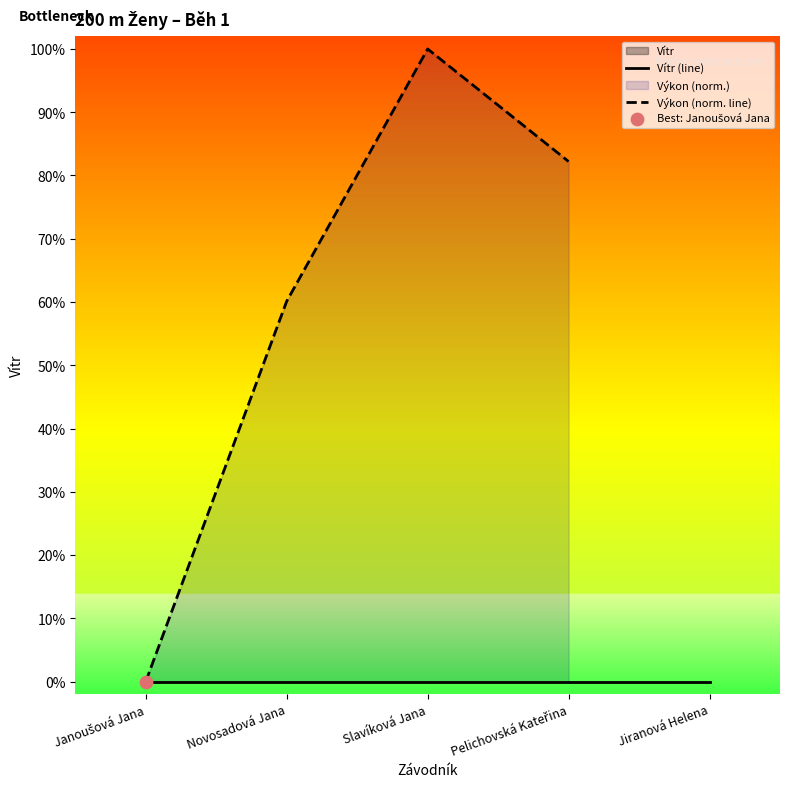

At which category is the sum across all series the highest?

Slavíková Jana